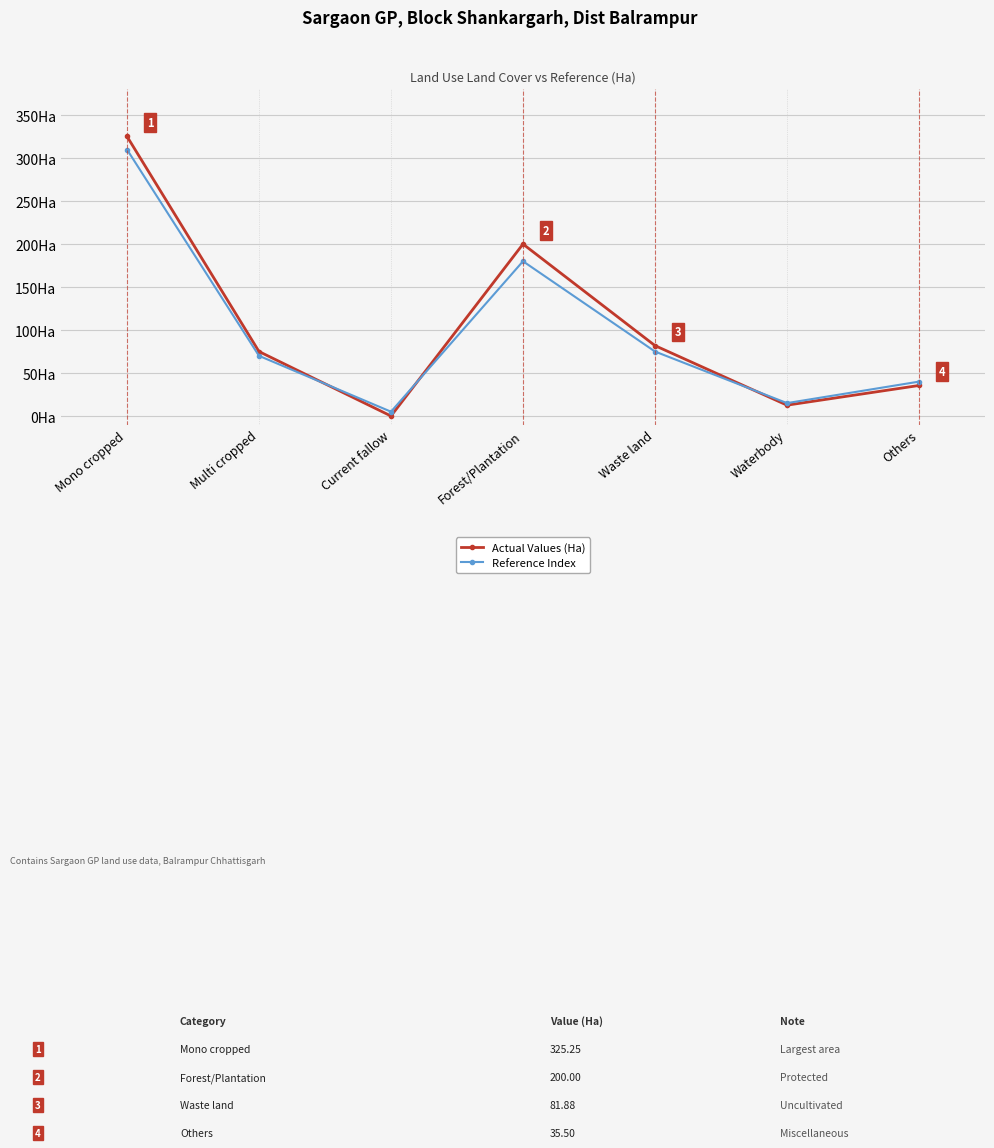

What are all the series names shown in the legend?

Actual Values (Ha), Reference Index